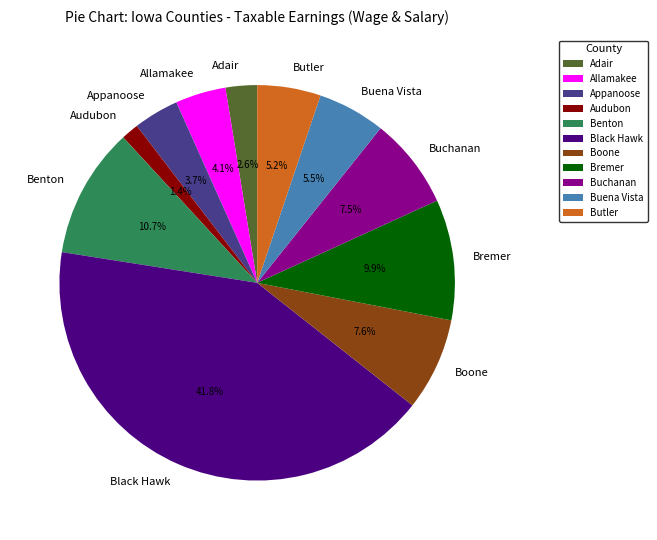

Does any single category account for the majority?

No